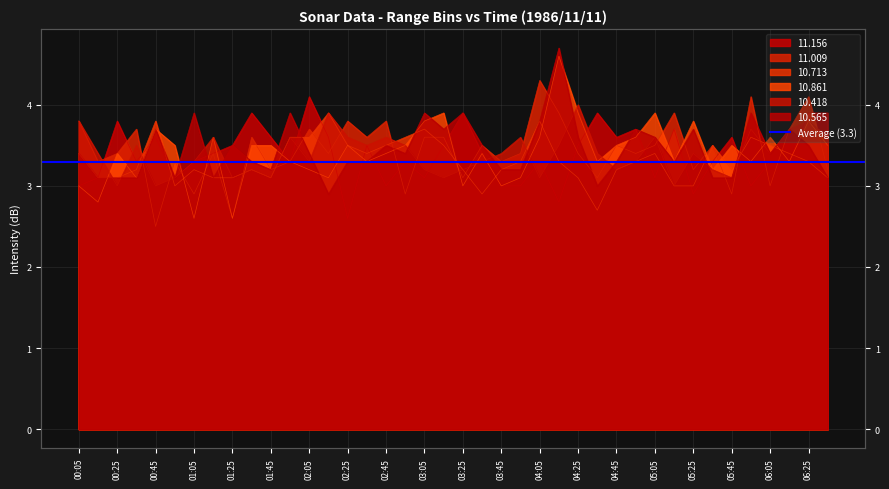

What is the sum of all 10.861 values?

136.5